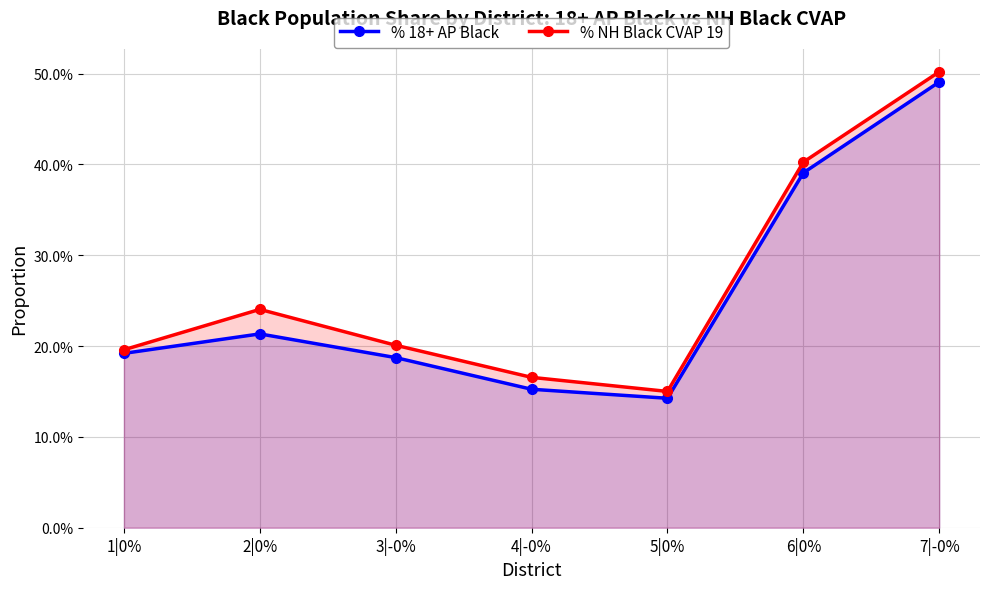

Rank the series by their average value, from lowest to highest.

% 18+ AP Black, % NH Black CVAP 19